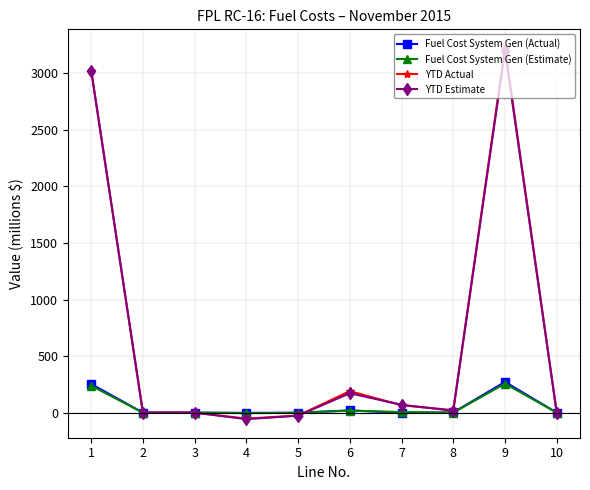

Which series has the widest spread of values?

YTD Actual